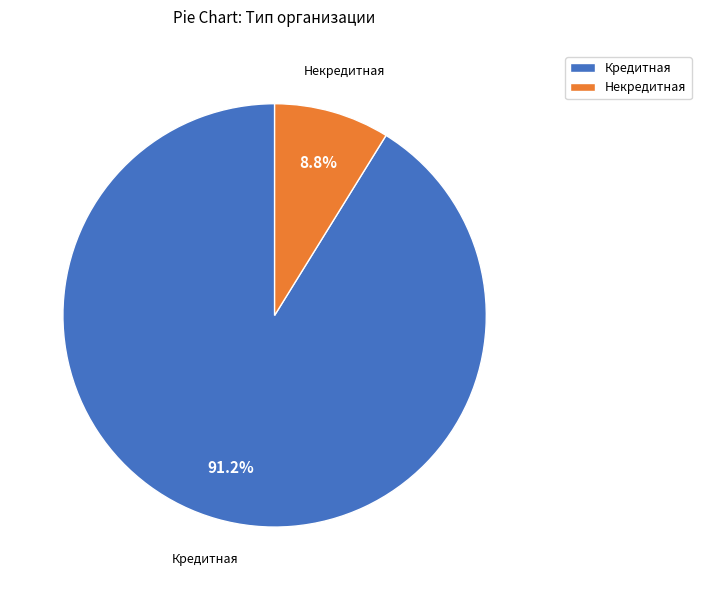

How many segments does this pie chart have?

2